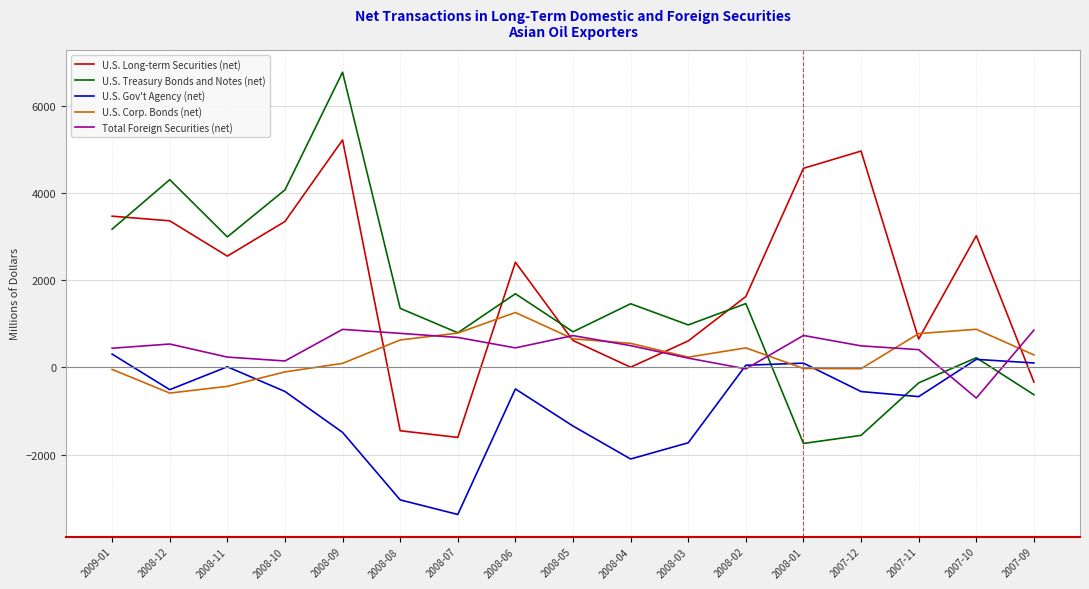

What is the approximate value of U.S. Treasury Bonds and Notes (net) at 2009-01, to the nearest 50?

3150